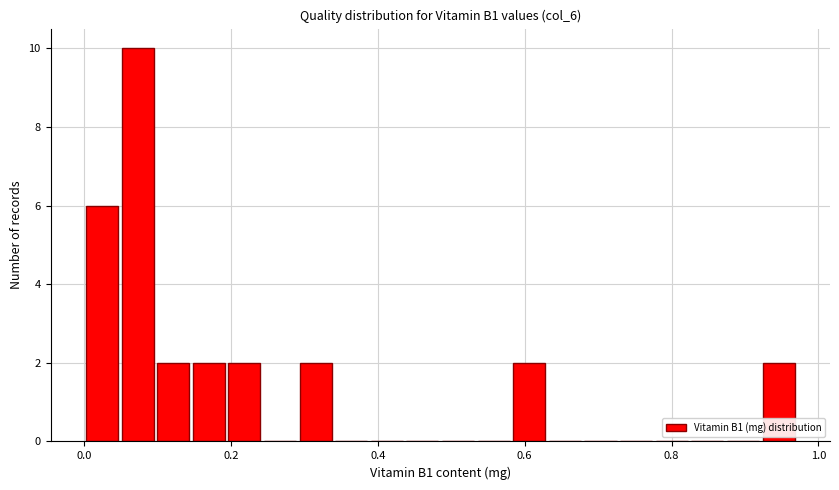

Around what value on the x-axis is the tallest bar? Give the approximate position of its centre, as read against the axis.

0.08